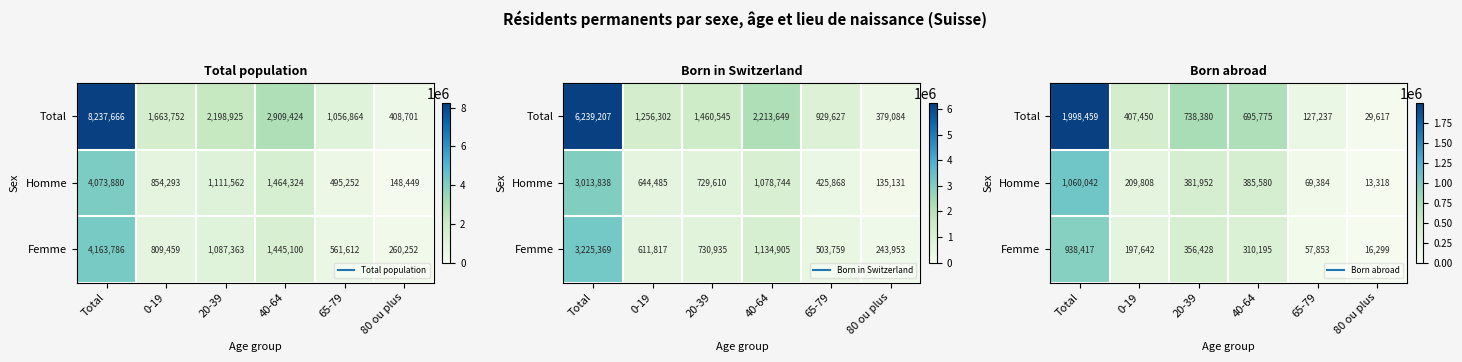

What is the sum of the Homme values at 80 ou plus and Total?

1073360